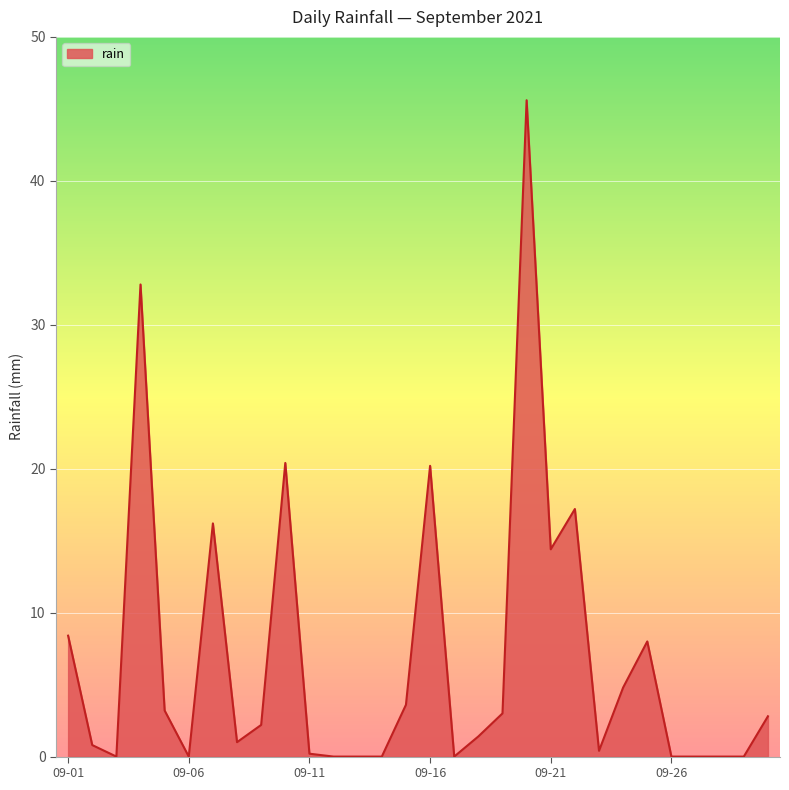

What is the difference between the maximum and minimum values?

45.6